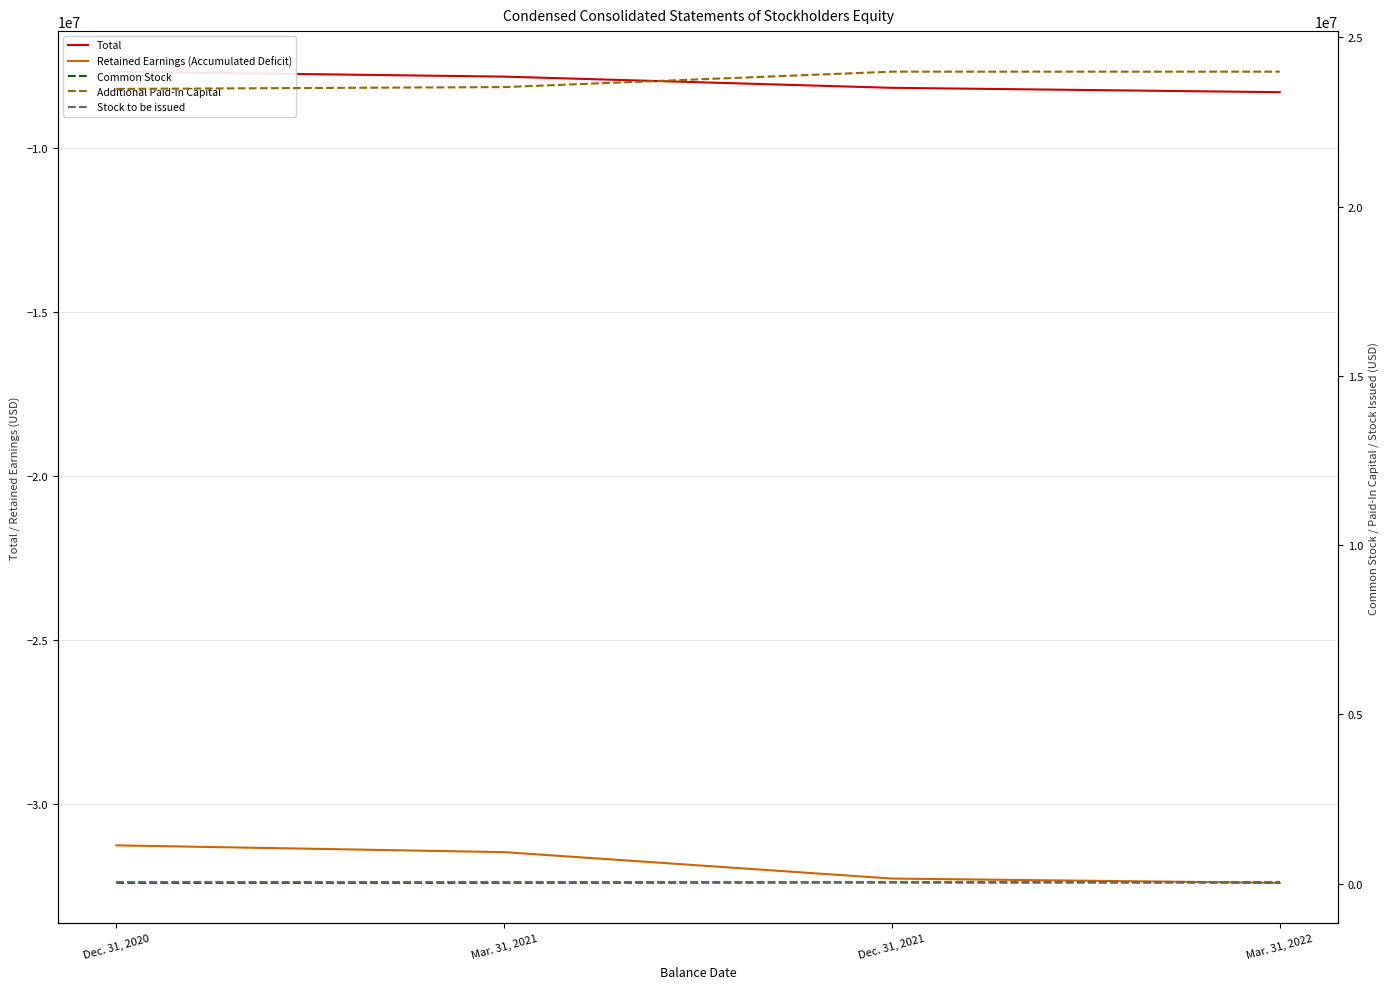

Between Dec. 31, 2020 and Dec. 31, 2021, which series saw the biggest shift?

Retained Earnings (Accumulated Deficit)